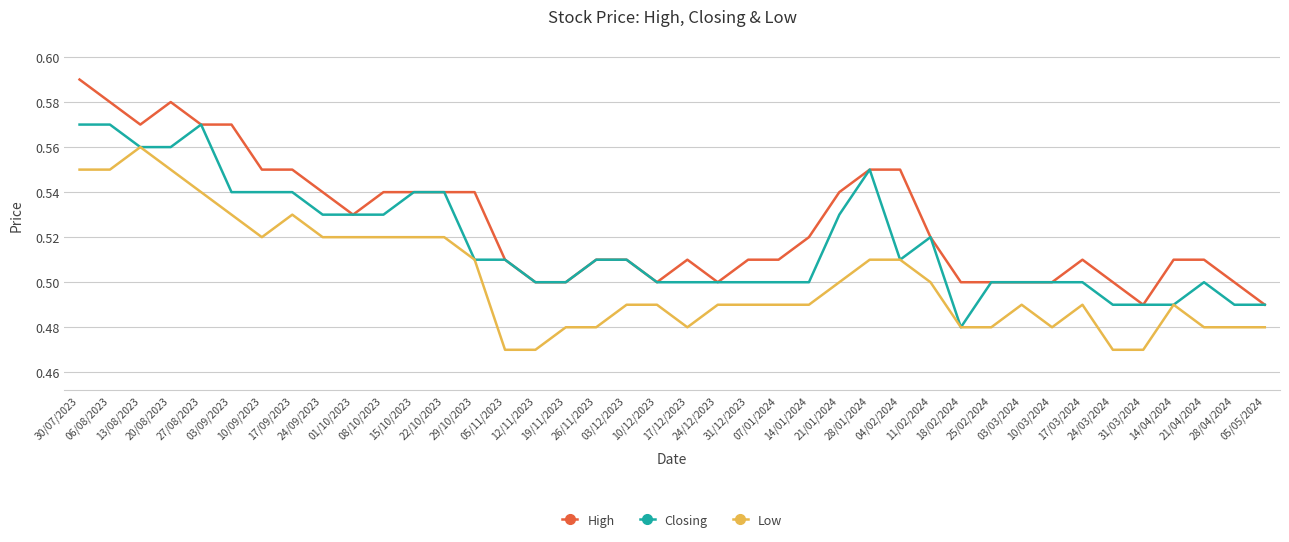

True or false: Low has more than 0 interior local peaks.

True